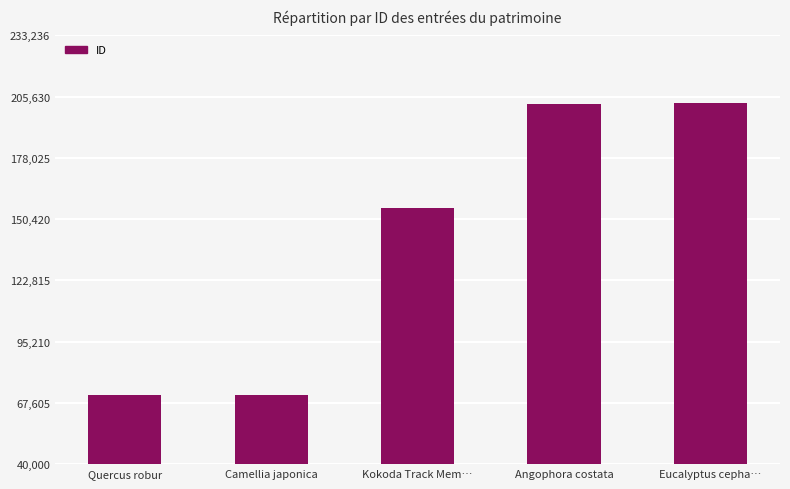

What is the minimum value shown in the chart?

71263